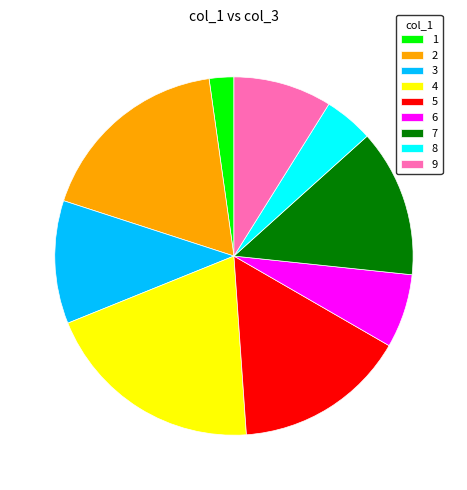

Which has a higher value, 7 or 2?

2